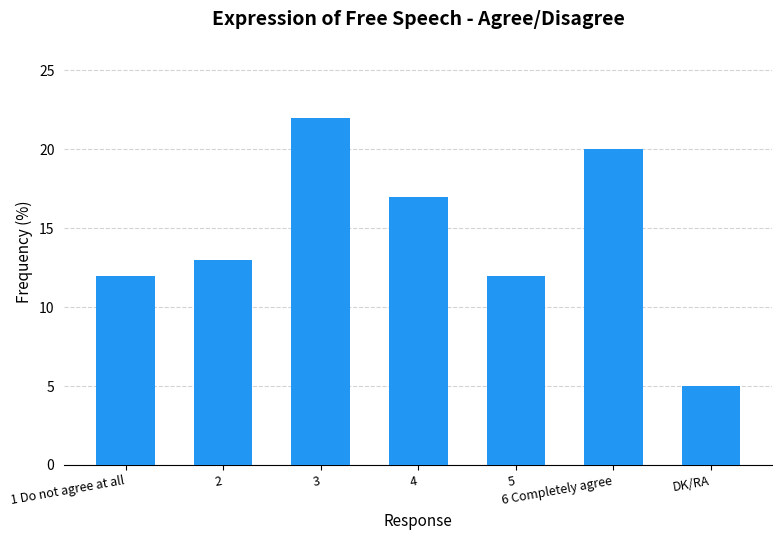

What is the difference between the second highest and second lowest values?

8